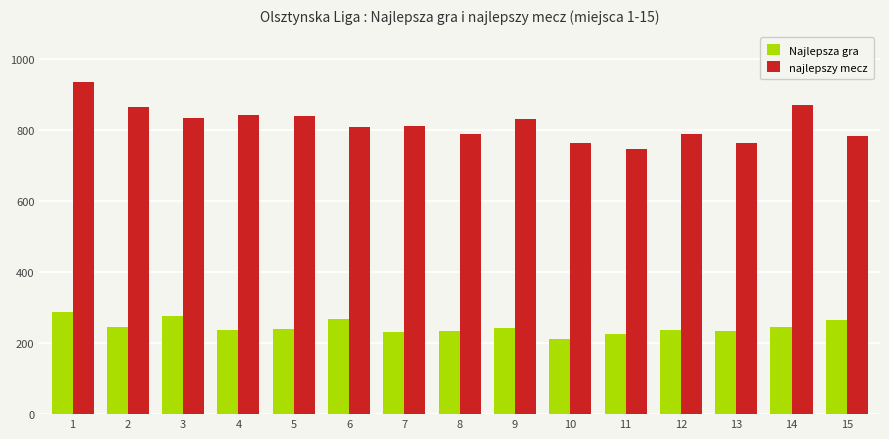

What is the sum of all najlepszy mecz values?

12283